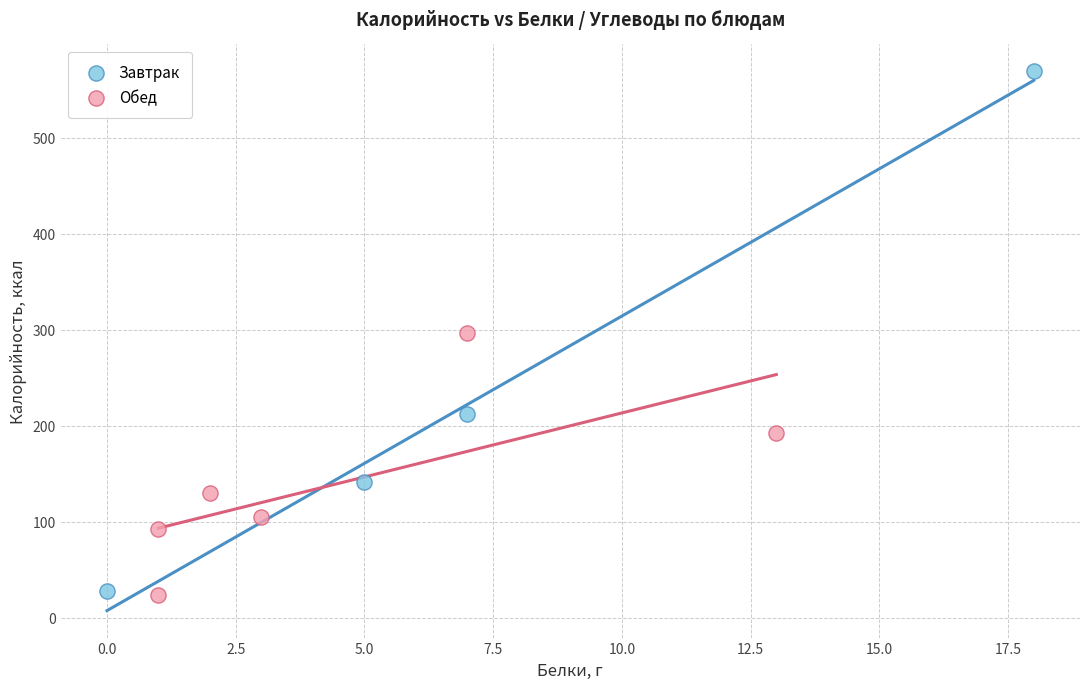

Which series reaches the maximum Y coordinate?

Завтрак